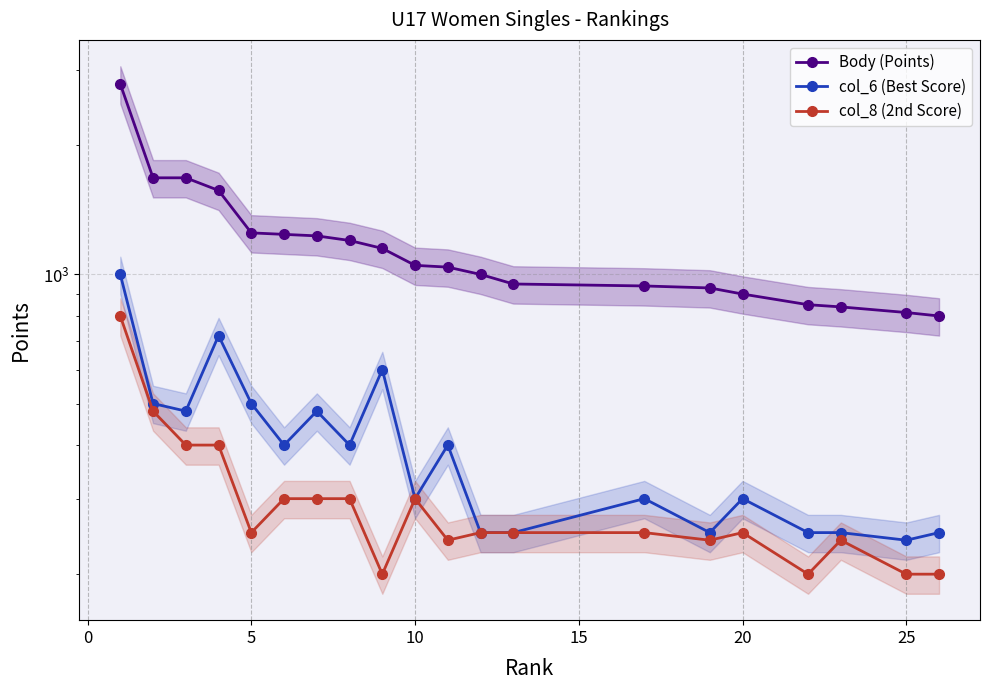

How many values in the Body (Points) series exceed 1050?

9